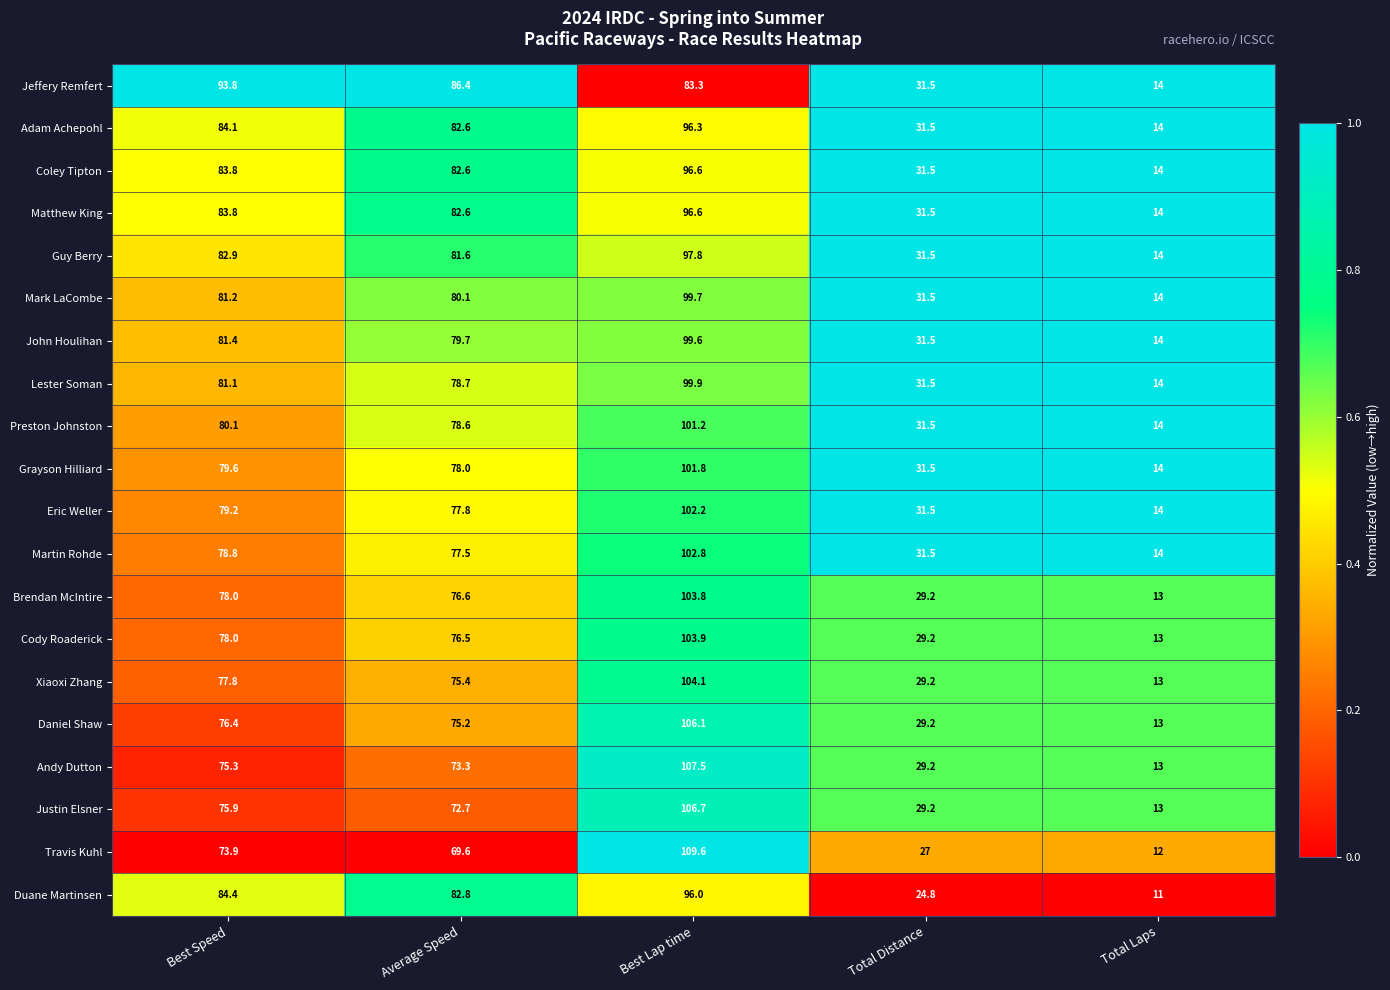

Is the value of John Houlihan at Best Speed greater than the value of Duane Martinsen at Best Speed?

No